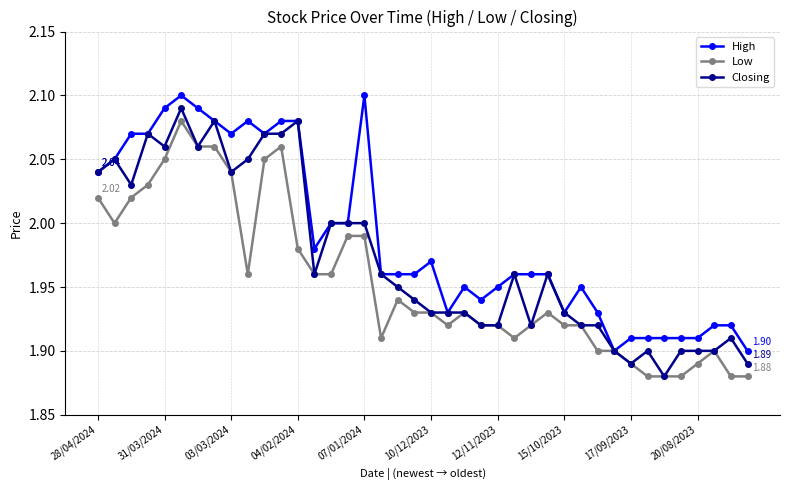

Which series has the widest spread of values?

Closing